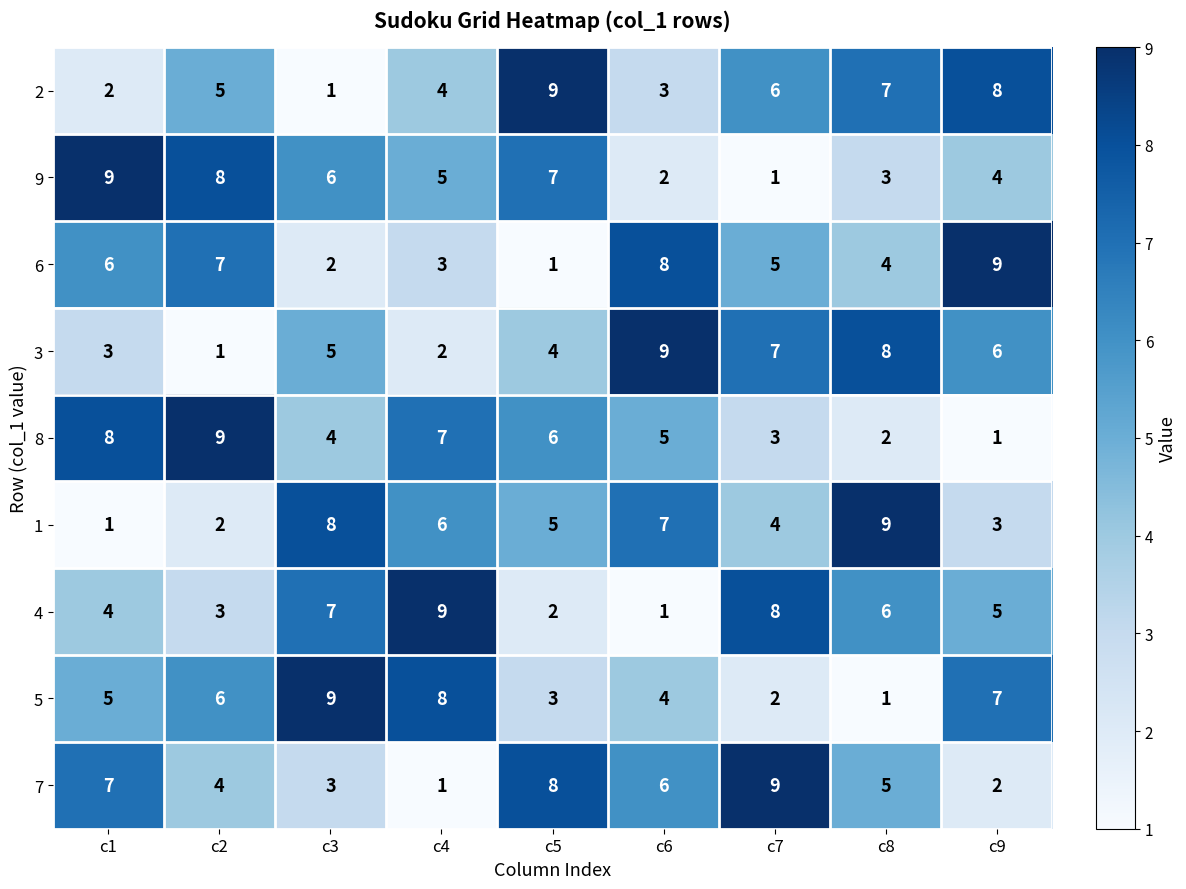

Count the number of categories in the chart.

9